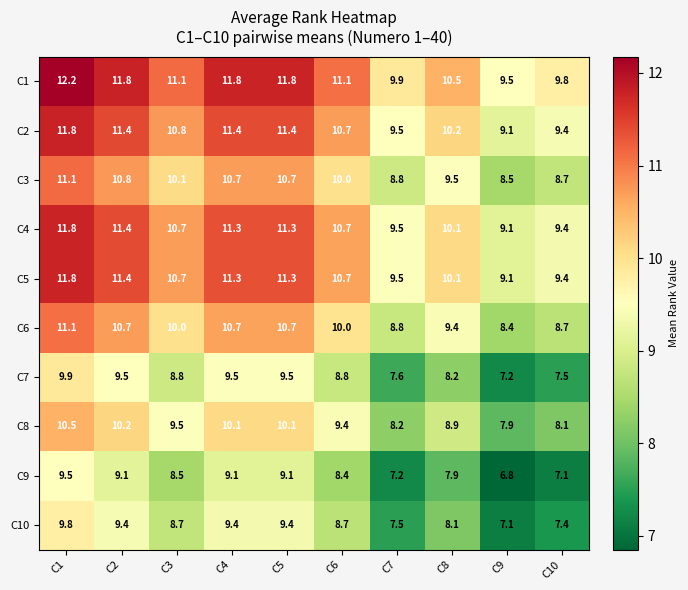

What is the sum of all C9 values?

82.7